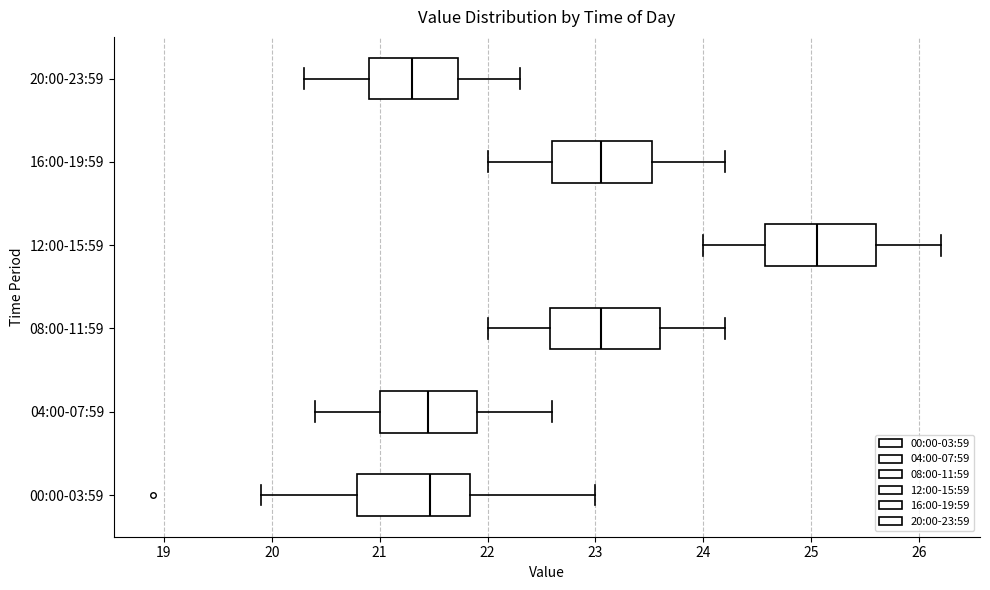

Where is the right edge of the box for 12:00-15:59 on the x-axis? The values are not printed on the chart, so give them approximately, as read against the axis.

25.6